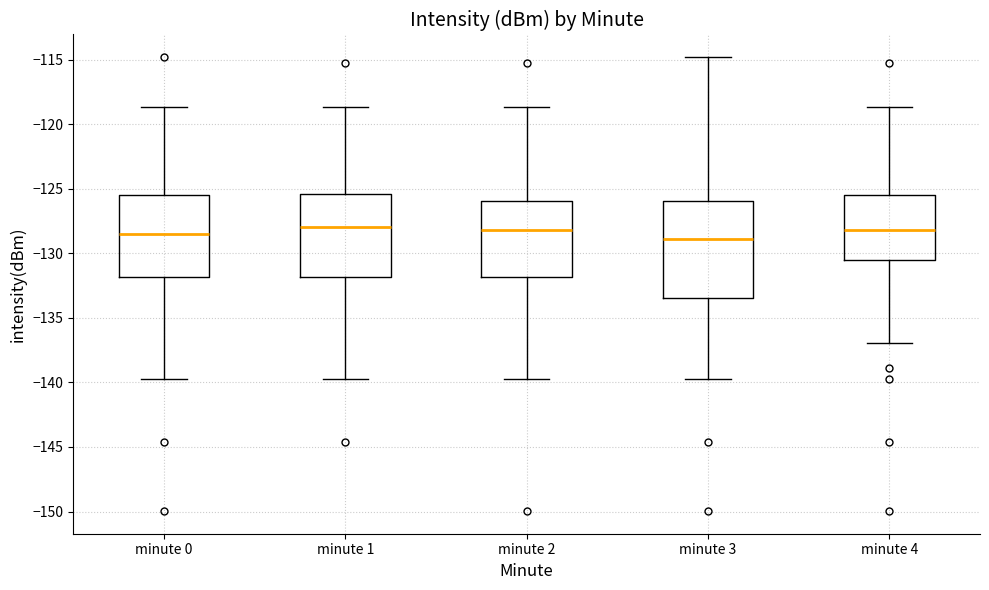

Reading left to right, transcribe this box plot: for each box, give where its median line is, the range the box spans, and where its two whiskers end, as read against the y-axis. The values are not printed on the chart, so give them approximately, as read against the axis.

minute 0: median -128.5, box -132.0 to -125.5, whiskers -139.5 to -118.5
minute 1: median -128.0, box -132.0 to -125.5, whiskers -139.5 to -118.5
minute 2: median -128.0, box -132.0 to -126.0, whiskers -139.5 to -118.5
minute 3: median -129.0, box -133.5 to -126.0, whiskers -139.5 to -115.0
minute 4: median -128.0, box -130.5 to -125.5, whiskers -137.0 to -118.5